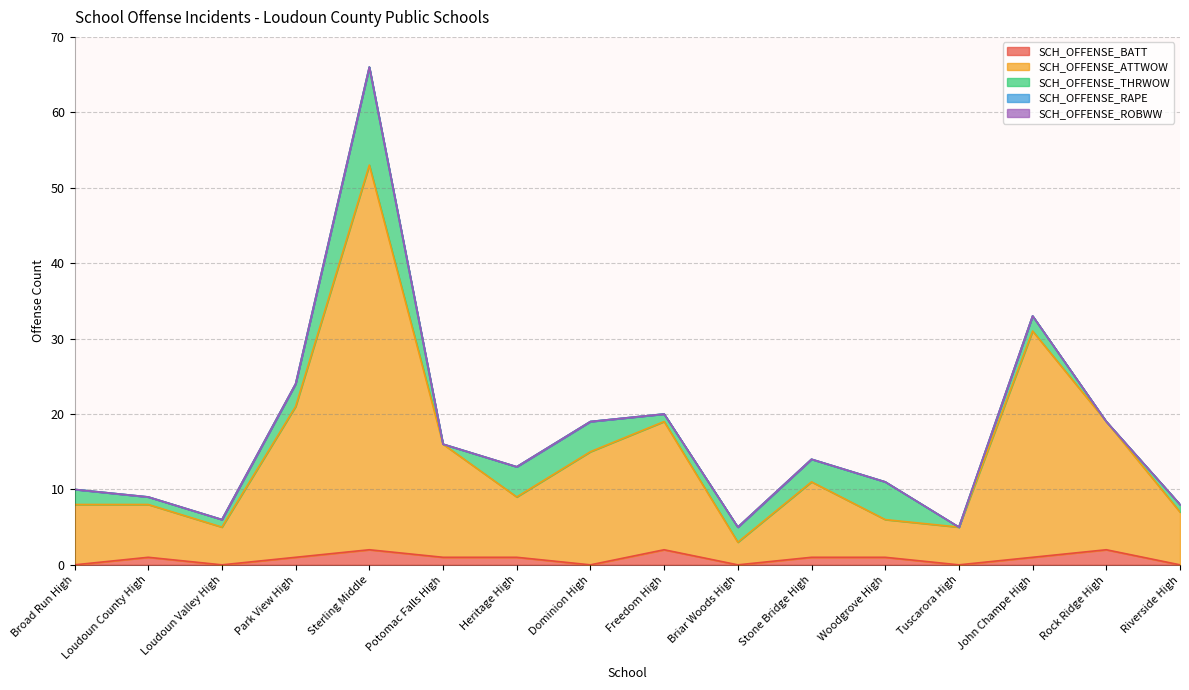

Between Dominion High and Stone Bridge High, which series saw the biggest shift?

SCH_OFFENSE_ATTWOW